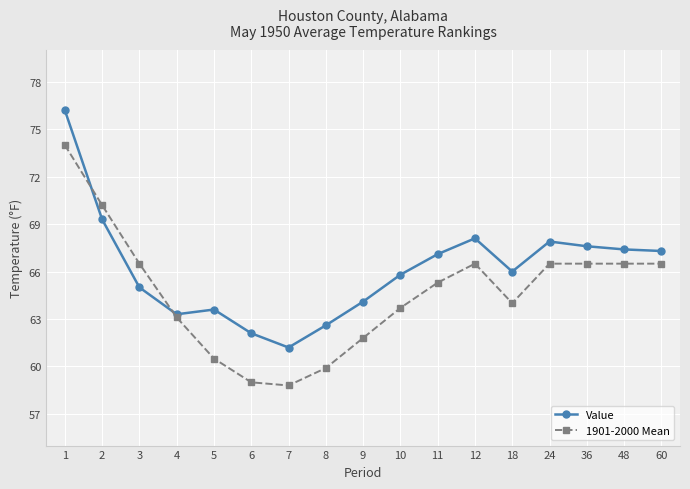

True or false: 1901-2000 Mean has a value of 21.1 at 9.

False